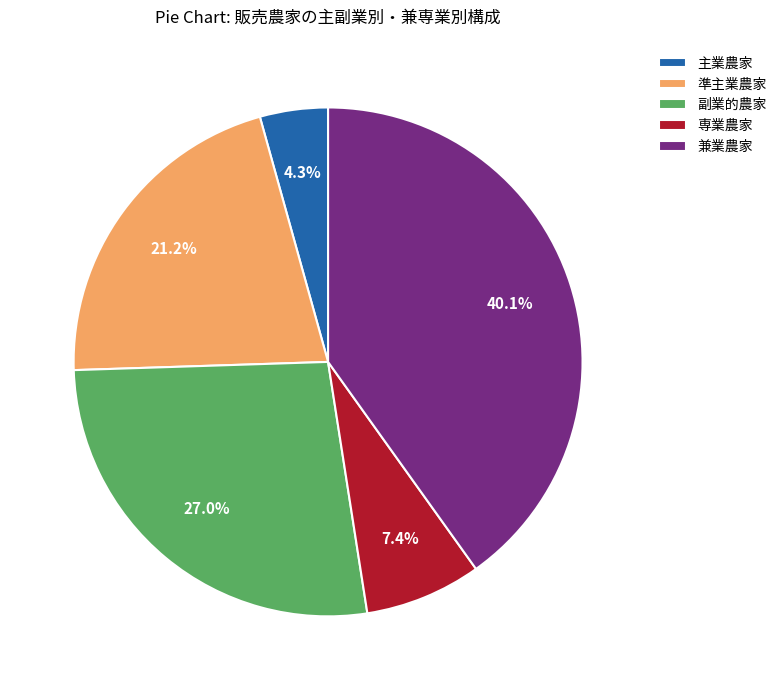

Between 主業農家 and 副業的農家, which is larger?

副業的農家